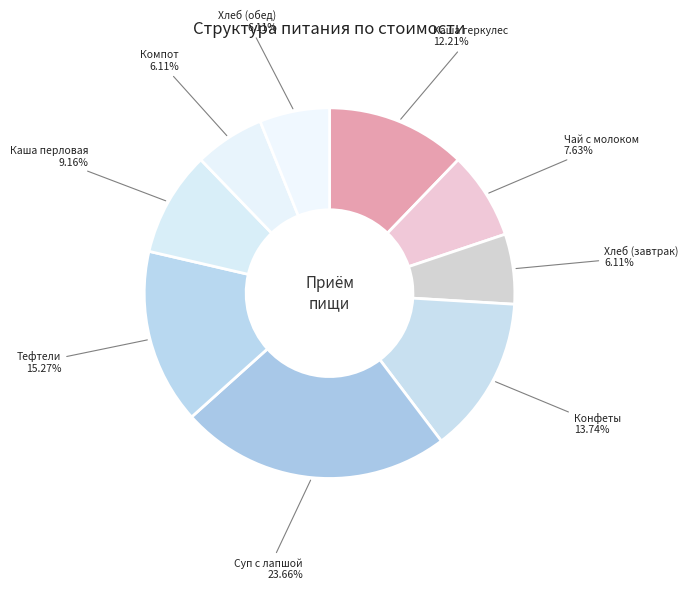

Is it true that Чай с молоком is 20% of the pie?

False